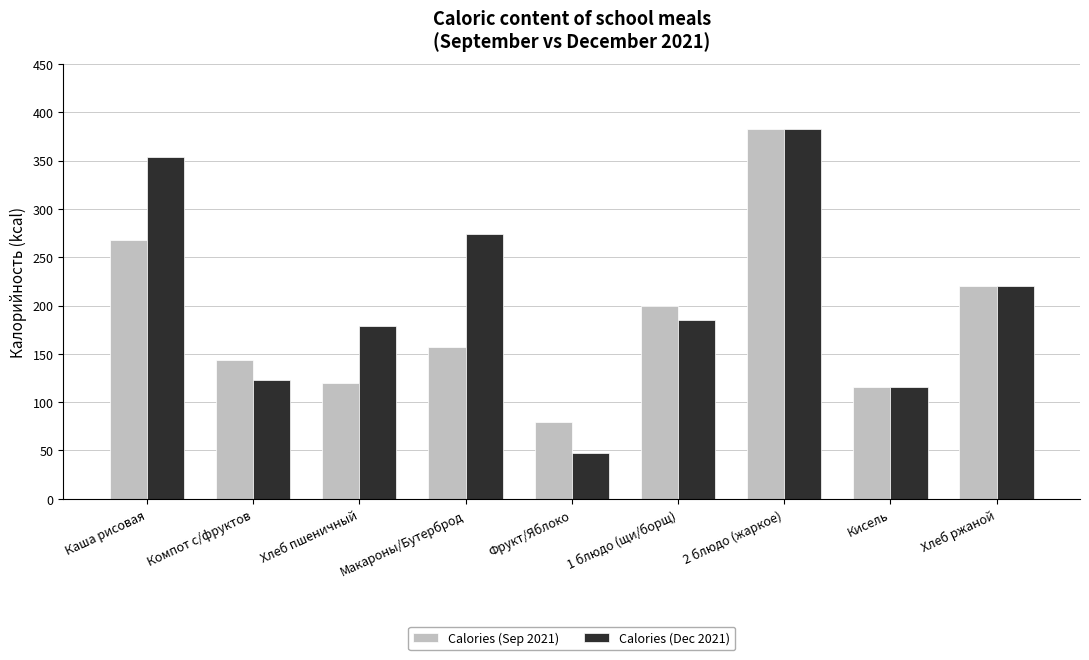

What is the smallest value displayed?

47.0